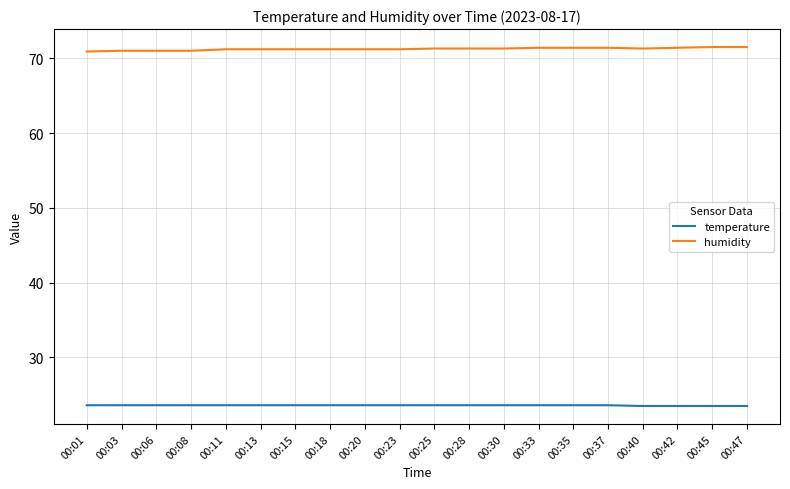

Is it true that humidity equals 15.8 at 00:15?

False